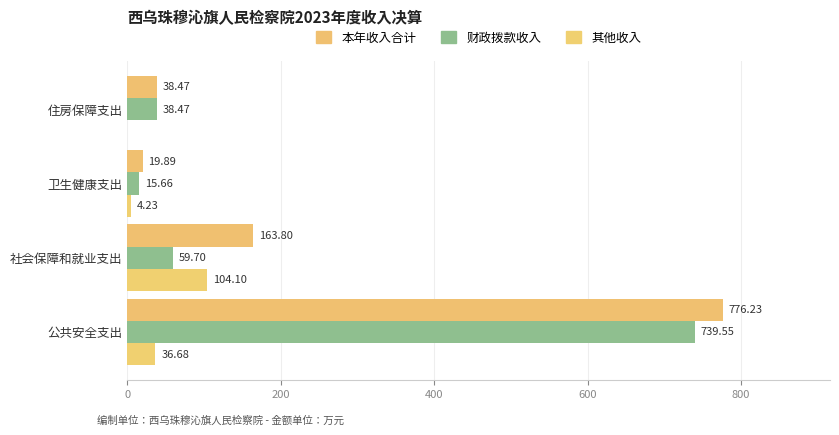

Which series has the largest total across all categories?

本年收入合计